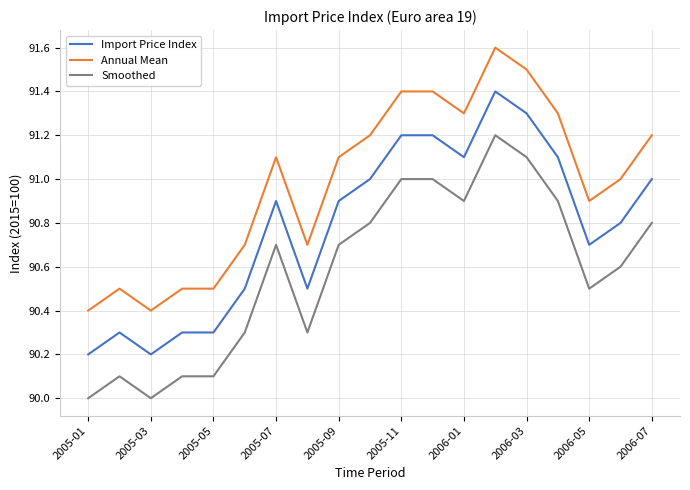

True or false: Import Price Index and Smoothed intersect in this chart.

False